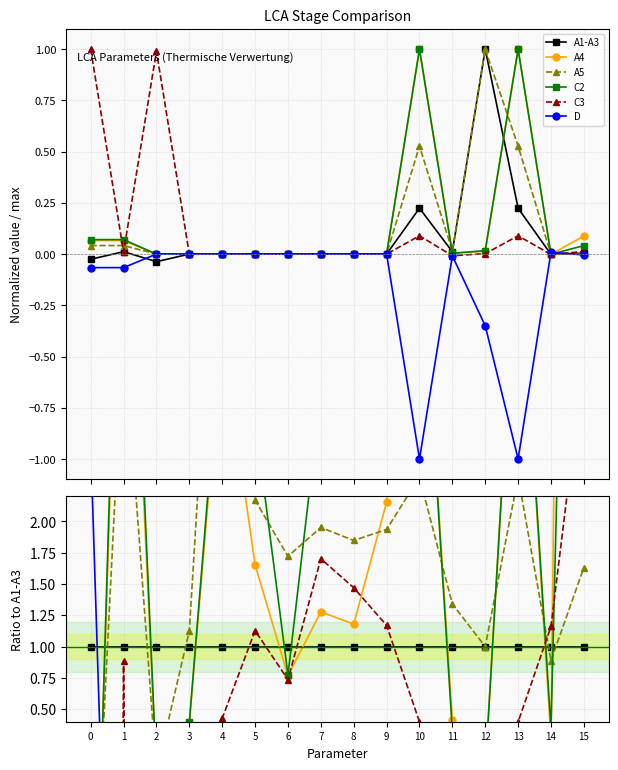

Which series has the widest spread of values?

C3